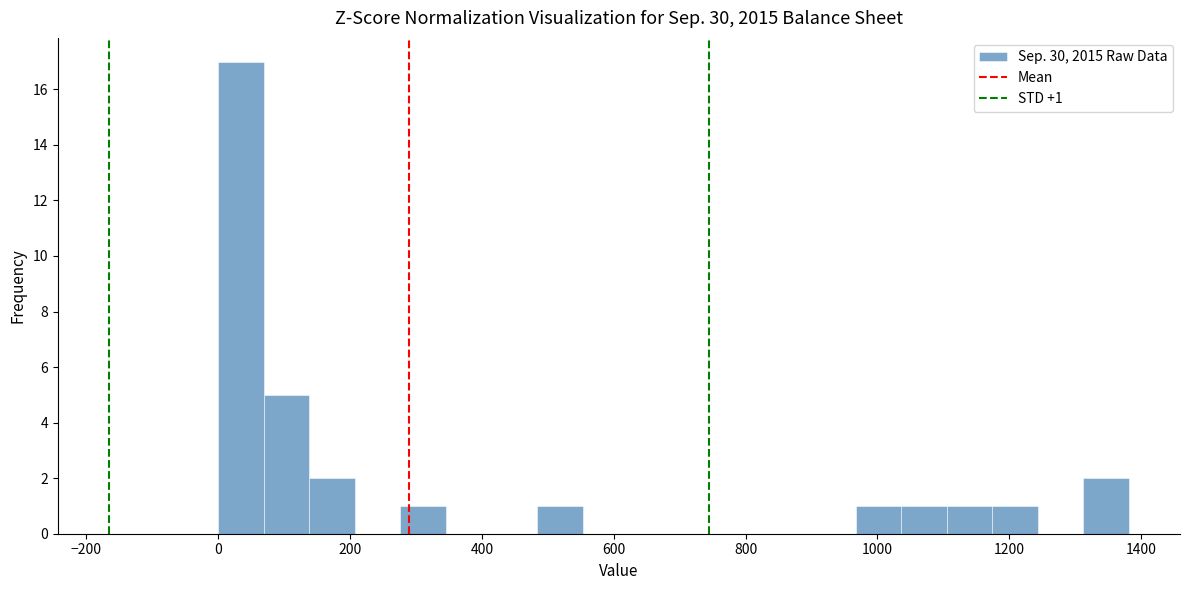

Read against the x-axis, roughly where is the centre of the tallest bar?

40